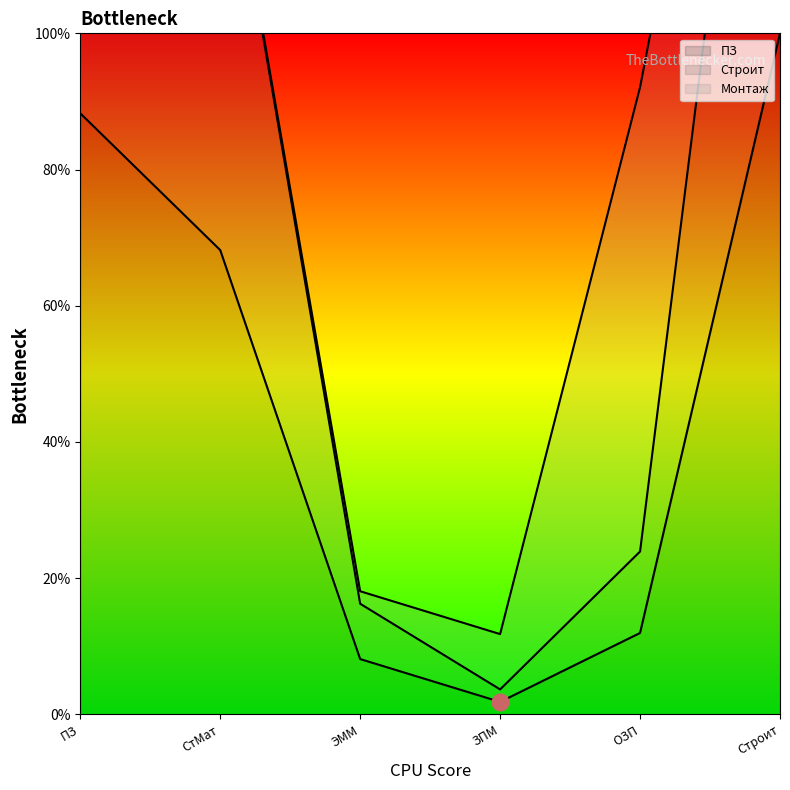

What is the approximate value of ПЗ at ПЗ?

88.3